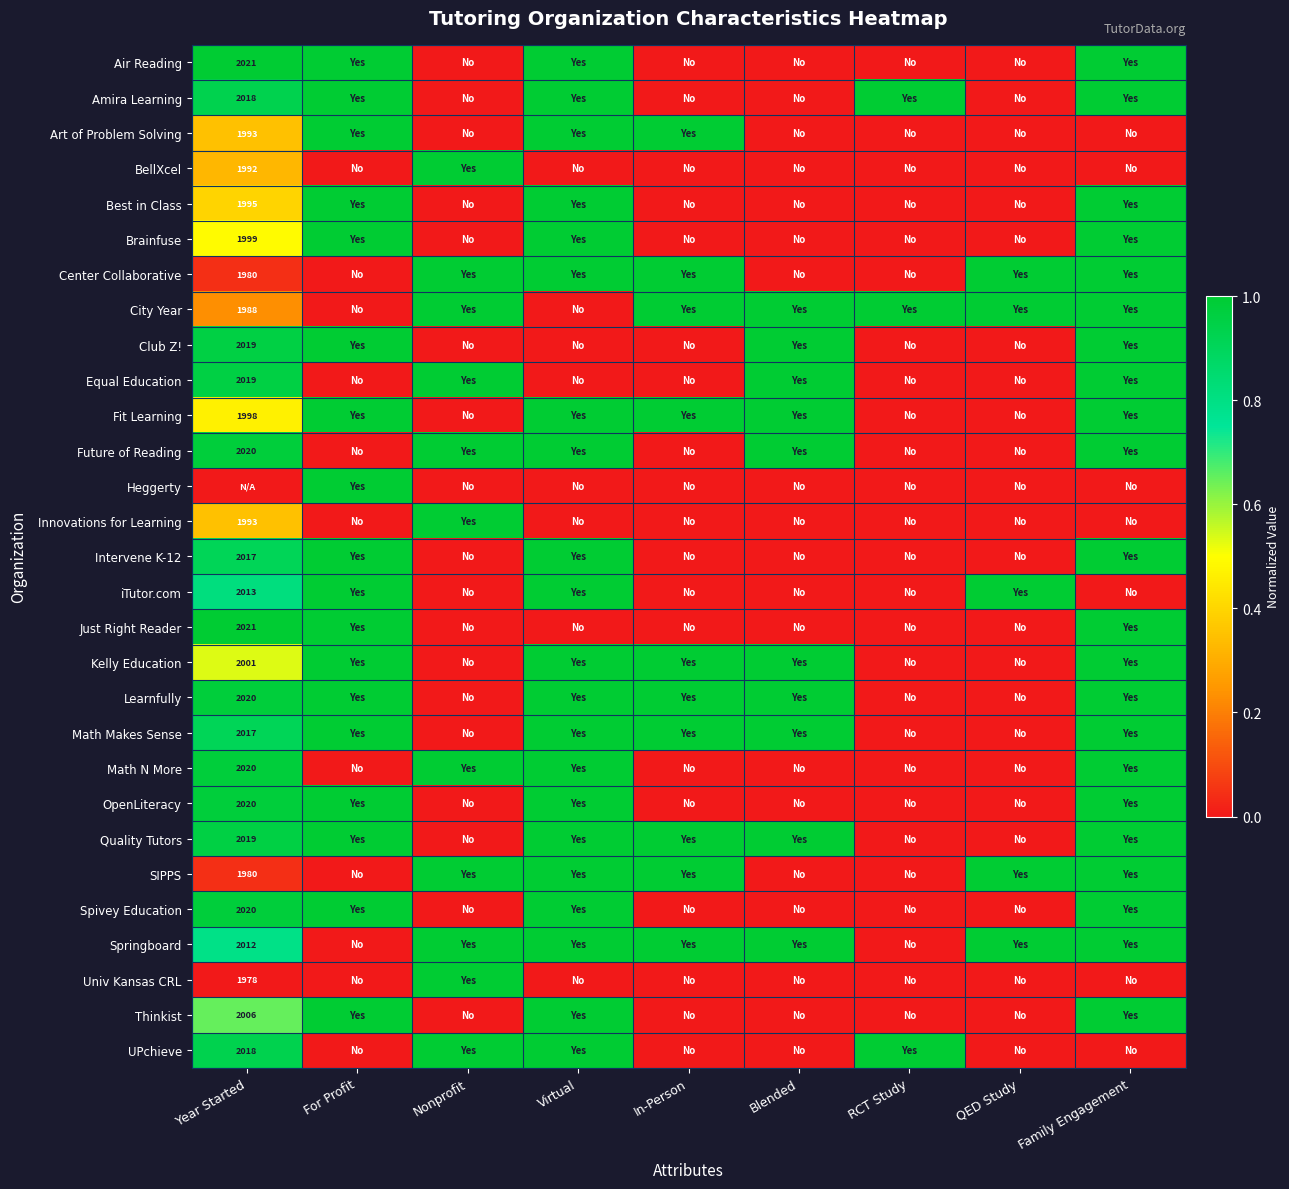

At which category is the sum across all series the highest?

Family Engagement